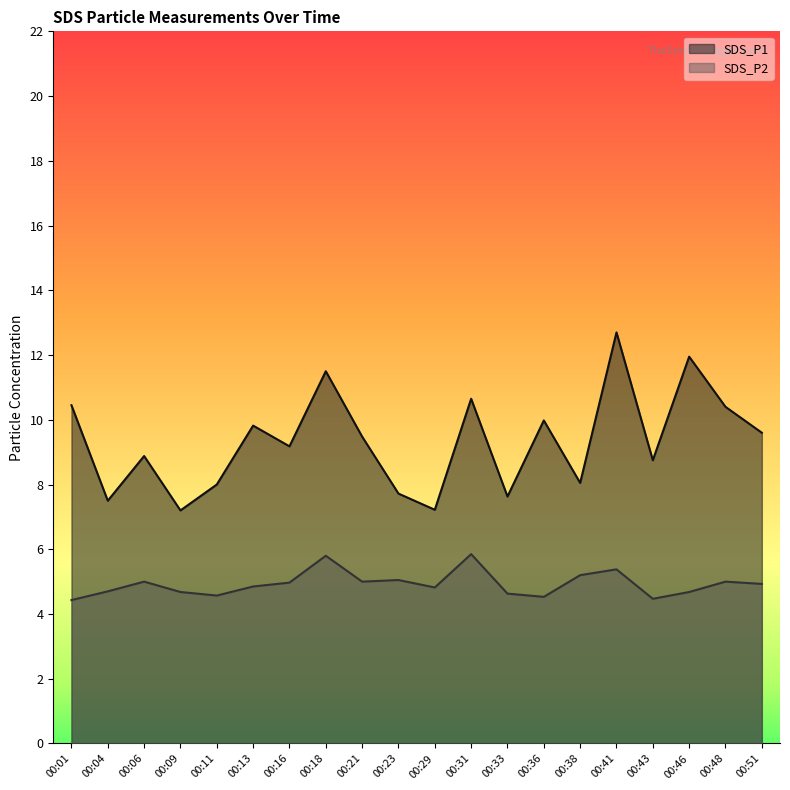

True or false: SDS_P1 has a value of 7.6 at 00:33.

True